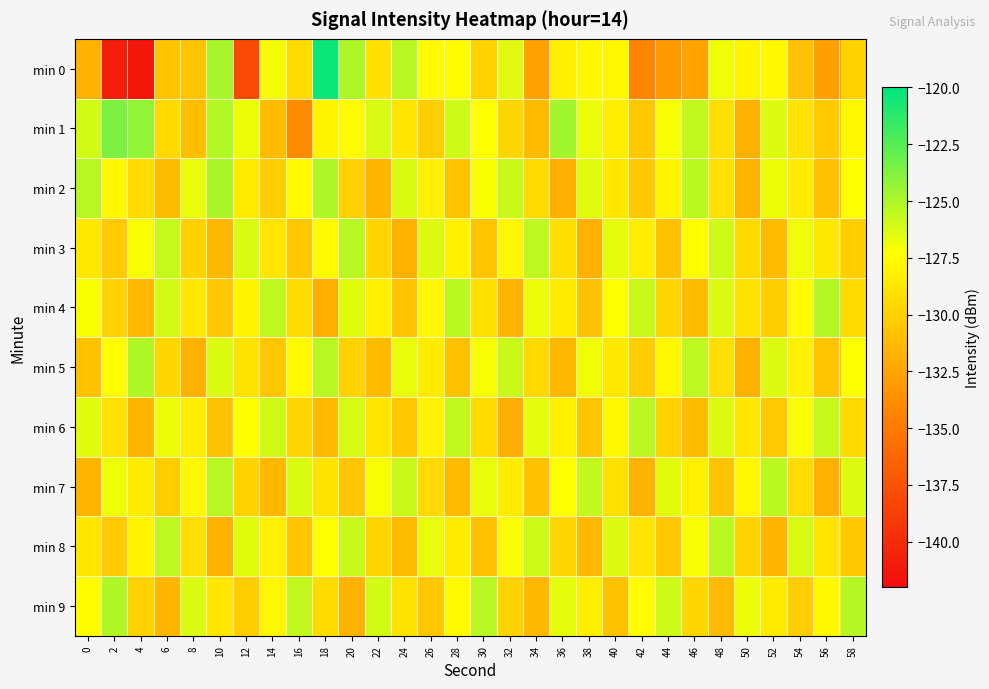

At 18, list the series in order from smallest to largest.

min 4, min 6, min 9, min 7, min 1, min 3, min 8, min 5, min 2, min 0